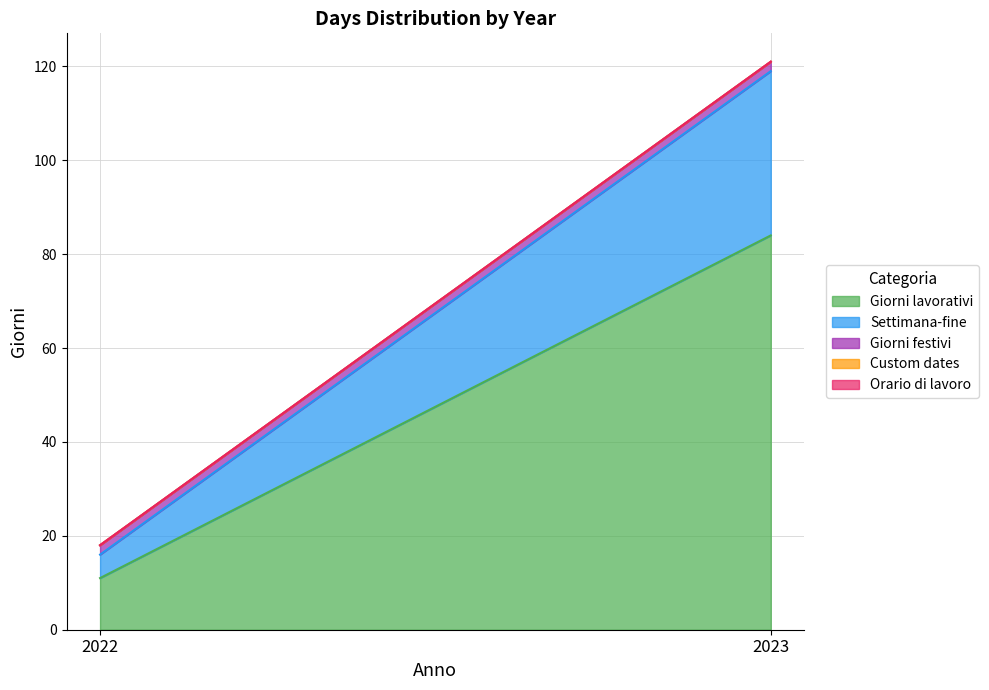

What is the difference between the highest and lowest values at 2023?

84